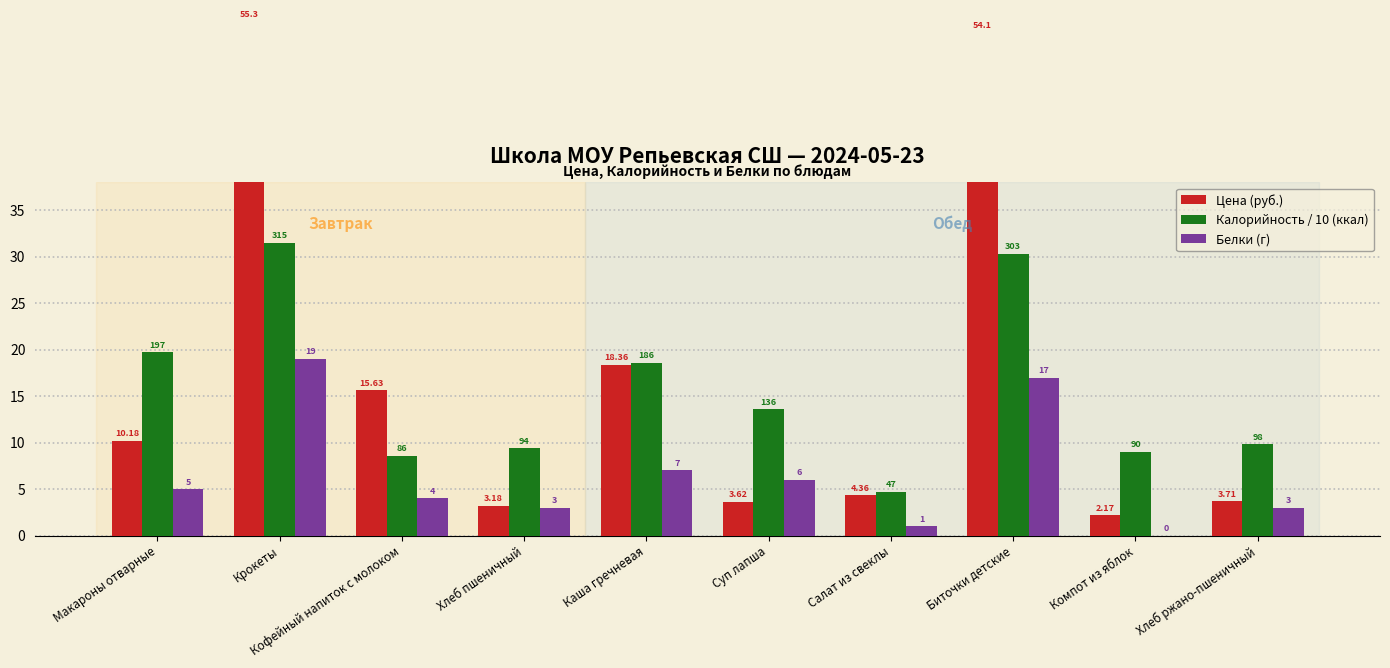

Which series has the largest total across all categories?

Цена (руб.)